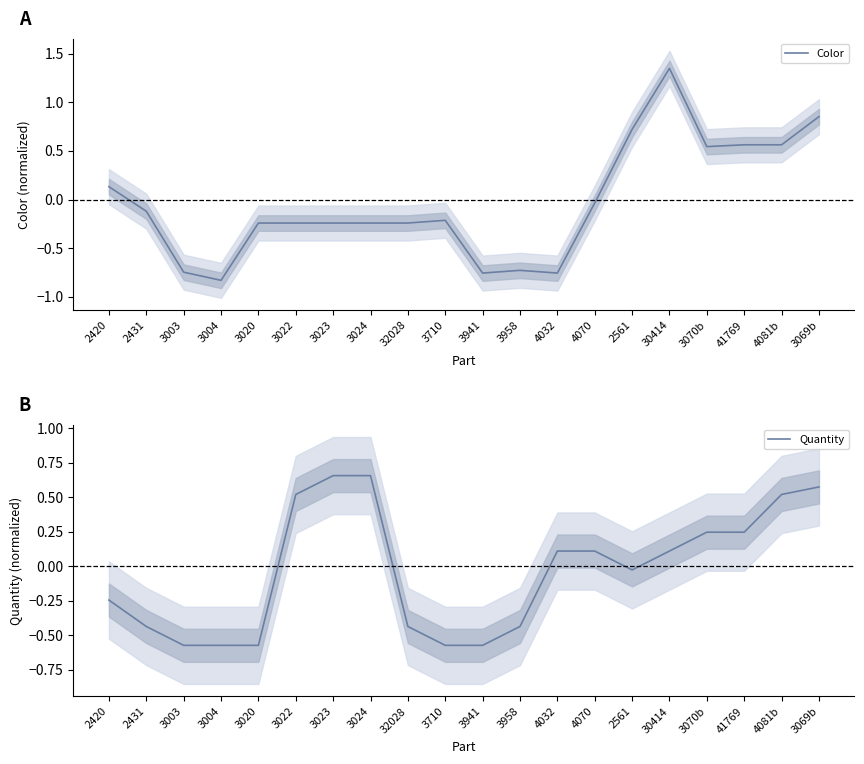

The Color series shows -0.4 at 3020. True or false?

False